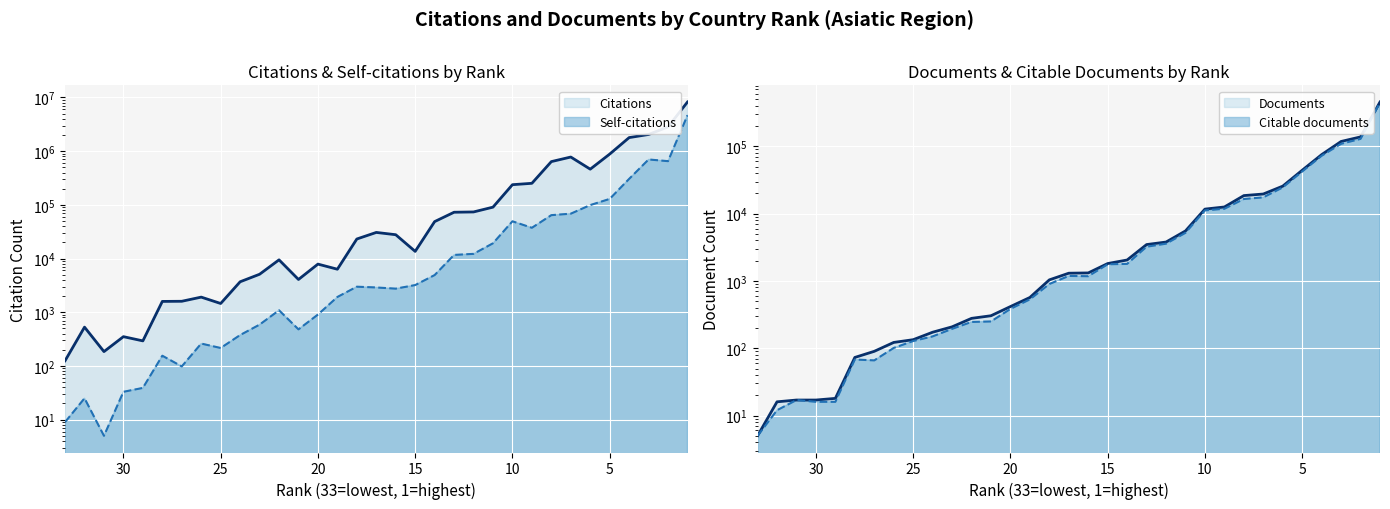

What is the maximum value shown in the chart?

8231150